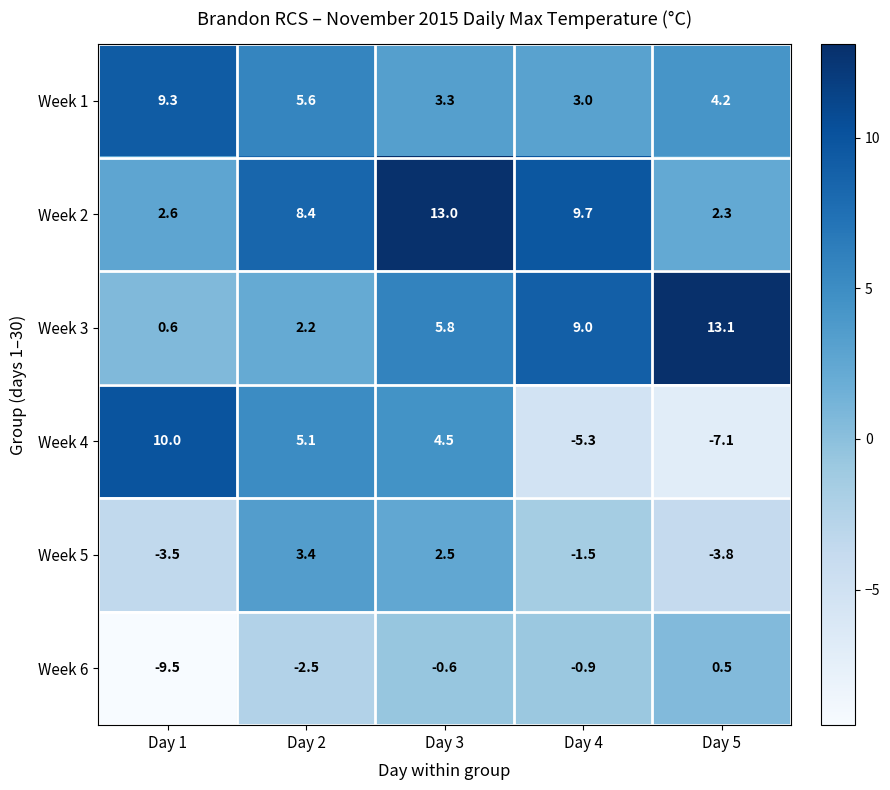

Is the value of Week 5 at Day 4 greater than the value of Week 1 at Day 5?

No